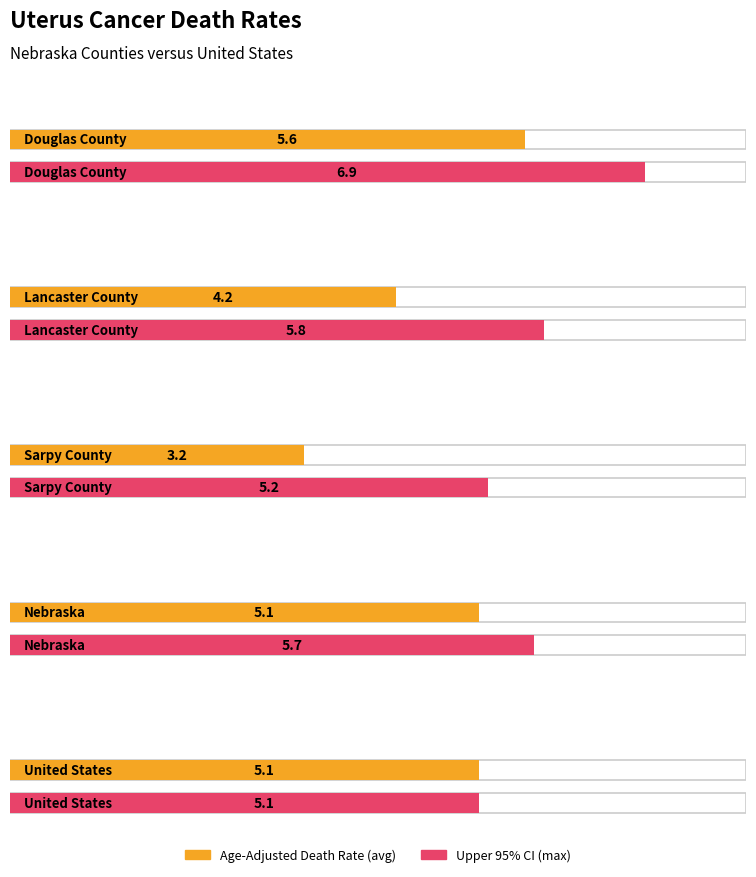

Which category has the lowest value in the Age-Adjusted Death Rate series?

Sarpy County